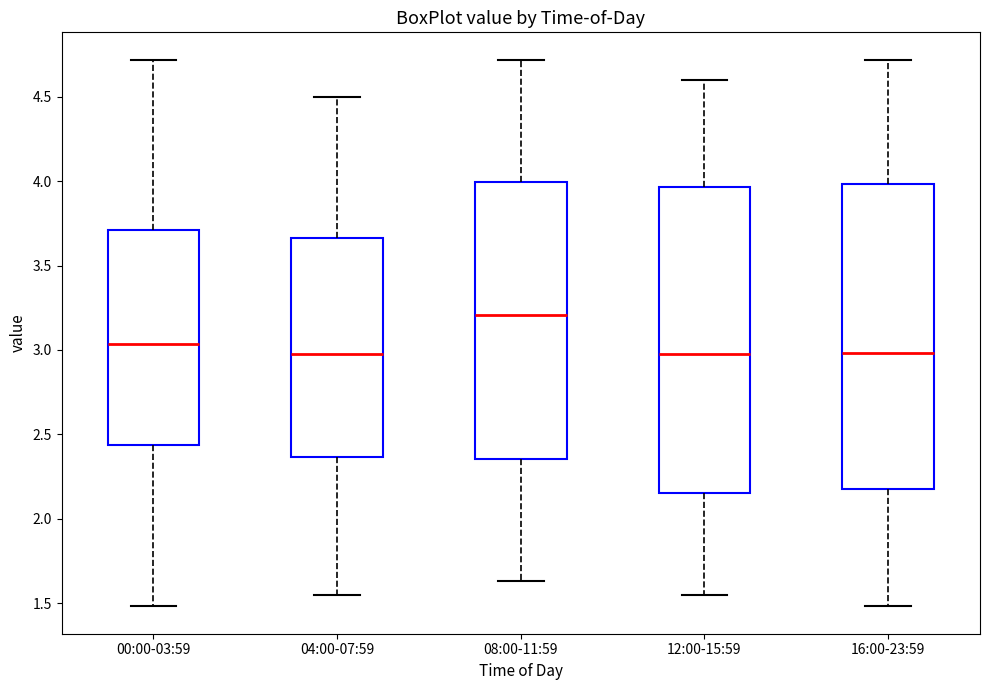

Reading left to right, transcribe this box plot: for each box, give where its median line is, the range the box spans, and where its two whiskers end, as read against the y-axis. The values are not printed on the chart, so give them approximately, as read against the axis.

00:00-03:59: median 3.05, box 2.45 to 3.70, whiskers 1.50 to 4.70
04:00-07:59: median 3.00, box 2.35 to 3.65, whiskers 1.55 to 4.50
08:00-11:59: median 3.20, box 2.35 to 4.00, whiskers 1.65 to 4.70
12:00-15:59: median 3.00, box 2.15 to 3.95, whiskers 1.55 to 4.60
16:00-23:59: median 3.00, box 2.20 to 4.00, whiskers 1.50 to 4.70